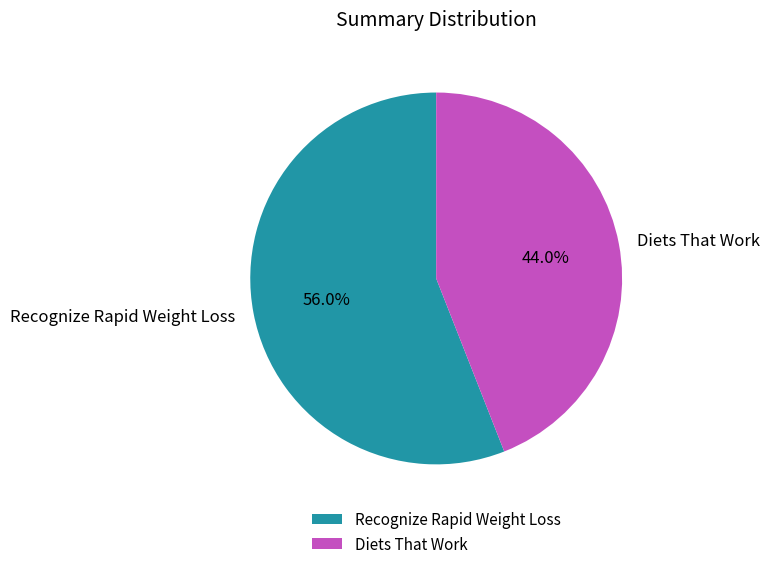

To the nearest percent, what is the difference between the largest and smallest slice percentages?

12%